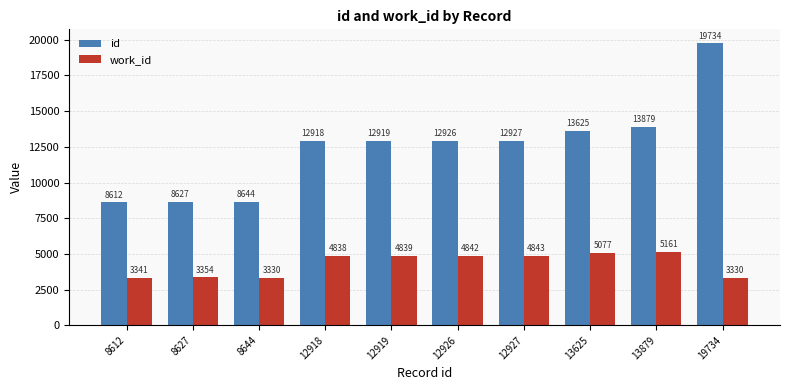

What value does the work_id series have at 13625, to the nearest 50?

5100